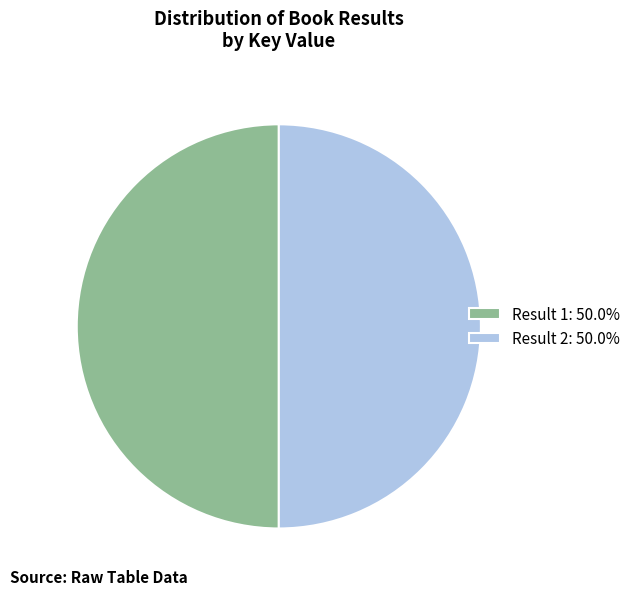

Approximately how many times larger is the value at Result 1: 50.0% compared to Result 2: 50.0%?

1.0